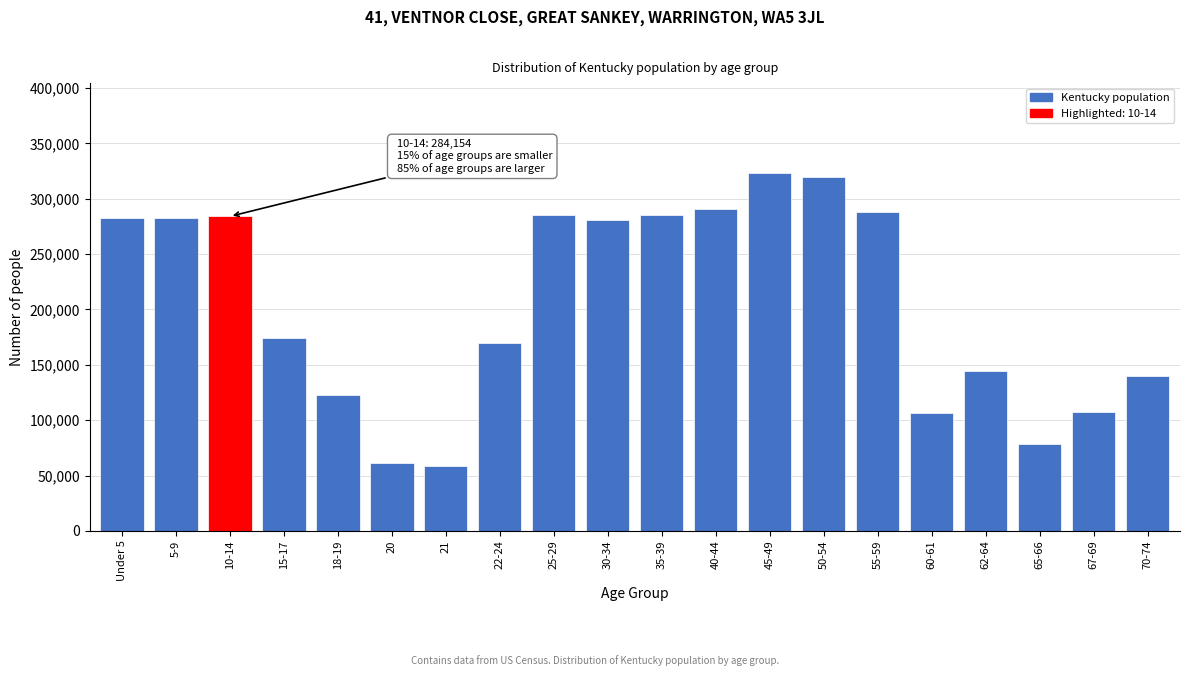

What is the difference between the second highest and second lowest values?

258187